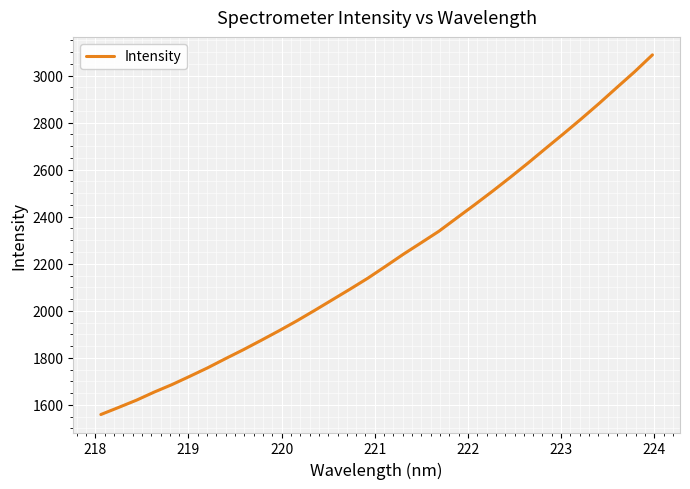

What is the smallest value displayed?

1558.9